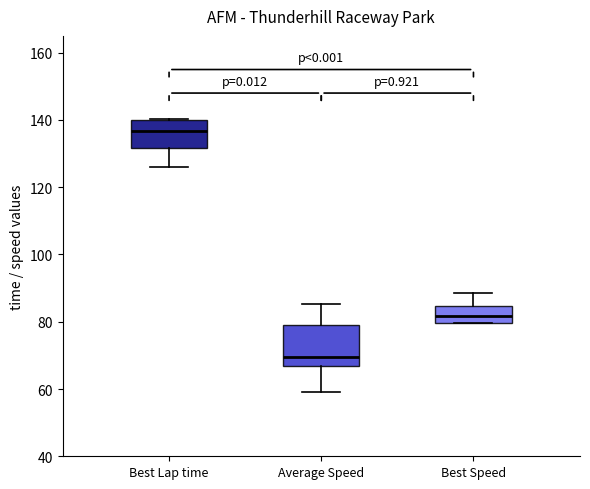

Reading left to right, transcribe this box plot: for each box, give where its median line is, the range the box spans, and where its two whiskers end, as read against the y-axis. The values are not printed on the chart, so give them approximately, as read against the axis.

Best Lap time: median 136, box 132 to 140, whiskers 126 to 140
Average Speed: median 70, box 66 to 80, whiskers 60 to 86
Best Speed: median 82, box 80 to 84, whiskers 80 to 88